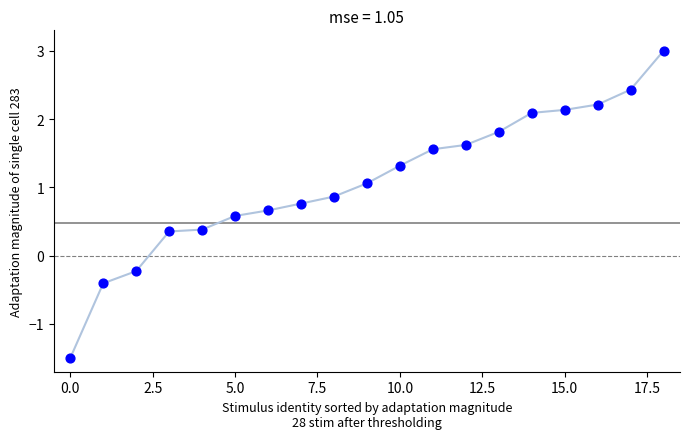

What is the range of Y values (max minus min)?

4.5